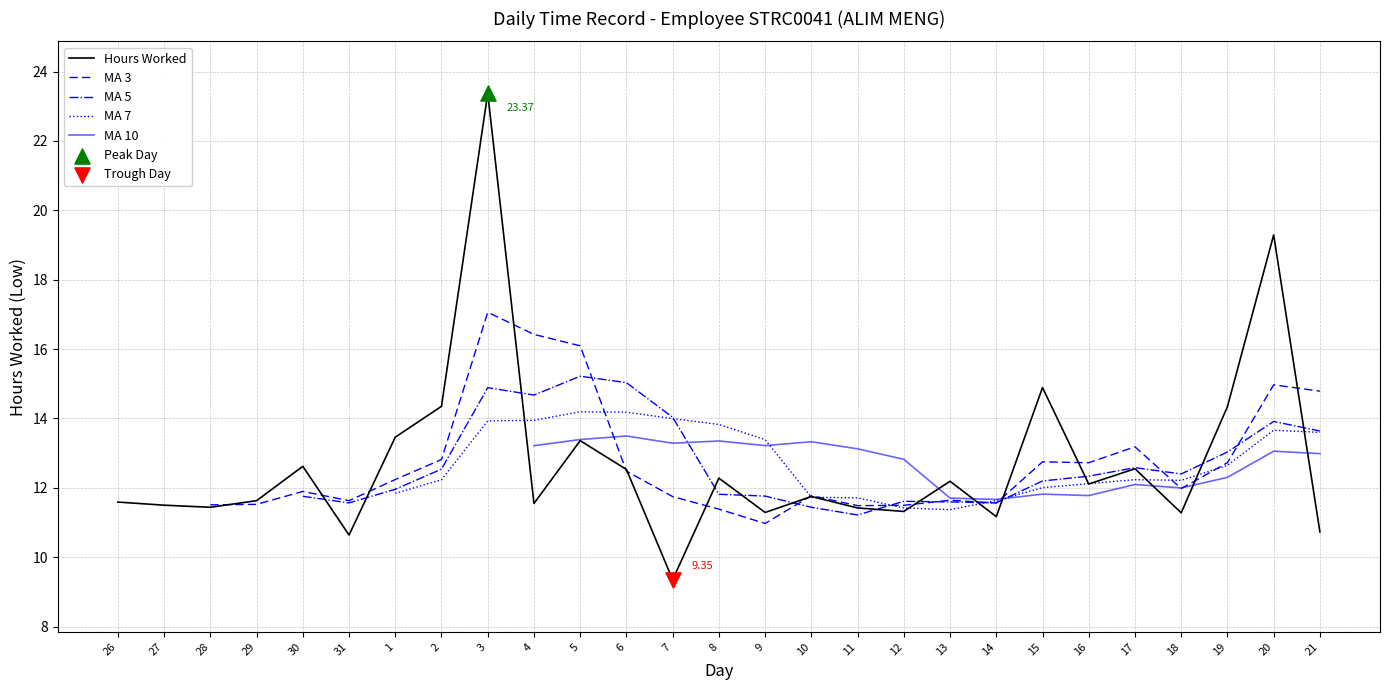

Which series has the largest Y range (max minus min)?

Hours Worked